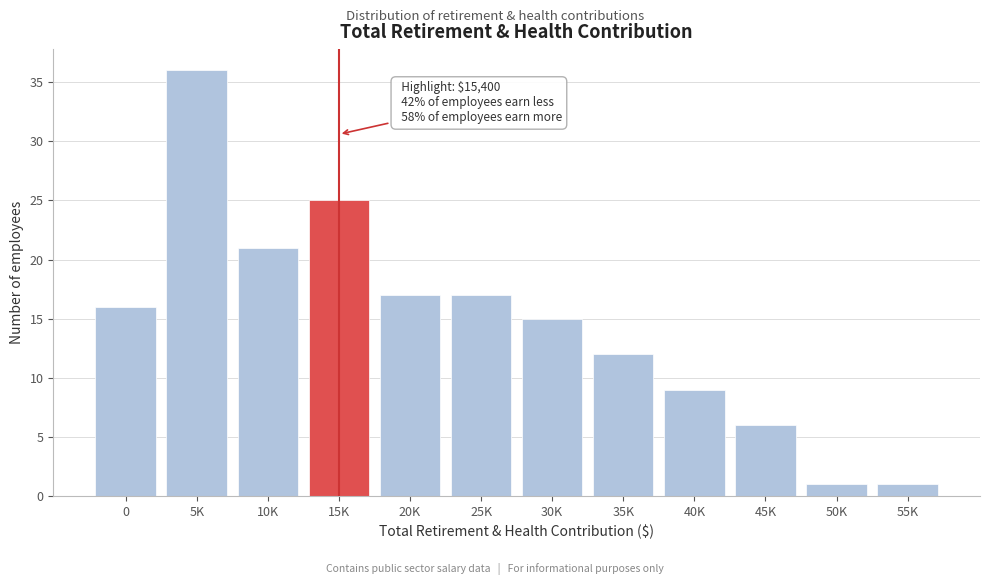

Reading right to left, what are all the values shown in this chart?

55K=1	50K=1	45K=6	40K=9	35K=12	30K=15	25K=17	20K=17	15K=25	10K=21	5K=36	0=16